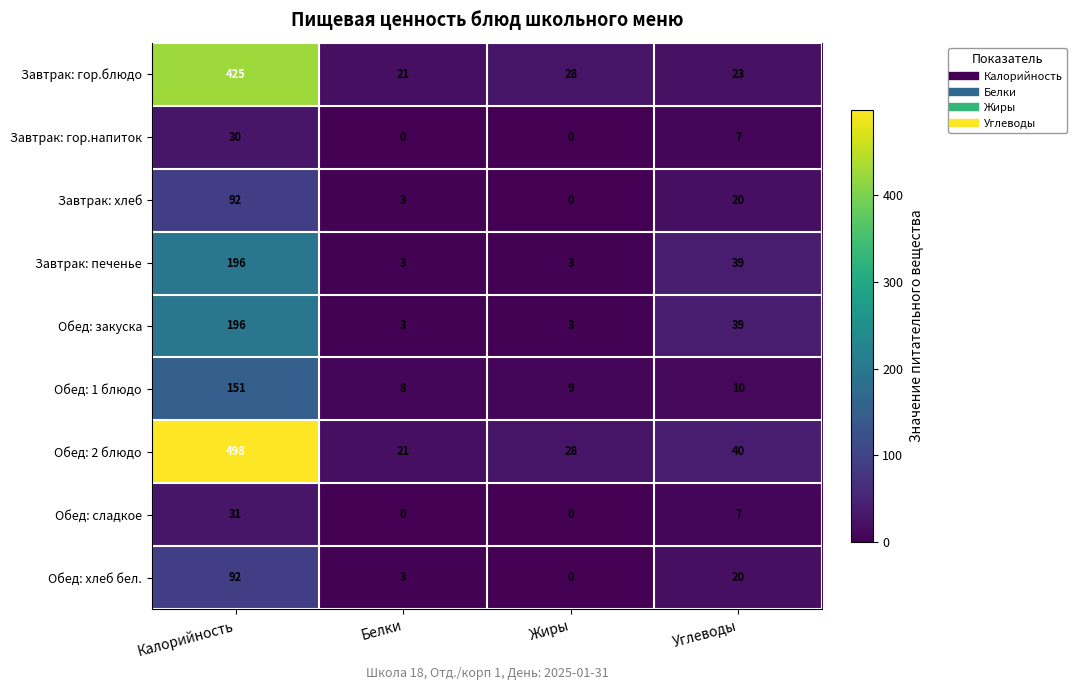

What is the difference between the Завтрак: гор.напиток values at Калорийность and Жиры?

30